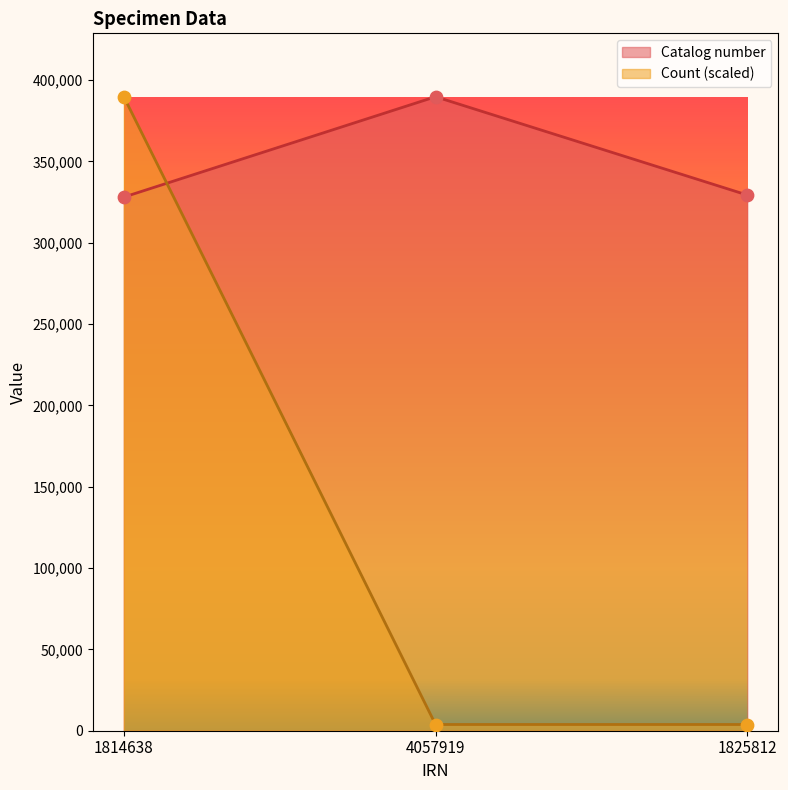

What is the total value across all series at 1825812?

333173.5